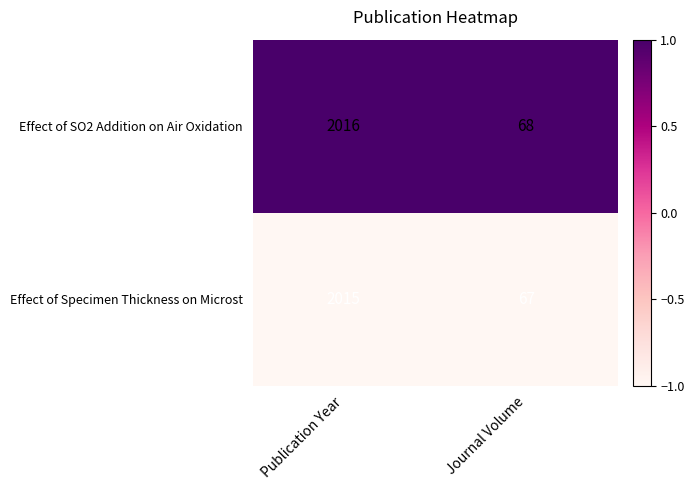

What is the approximate value of Effect of SO2 Addition on Air Oxidation at Publication Year?

2016